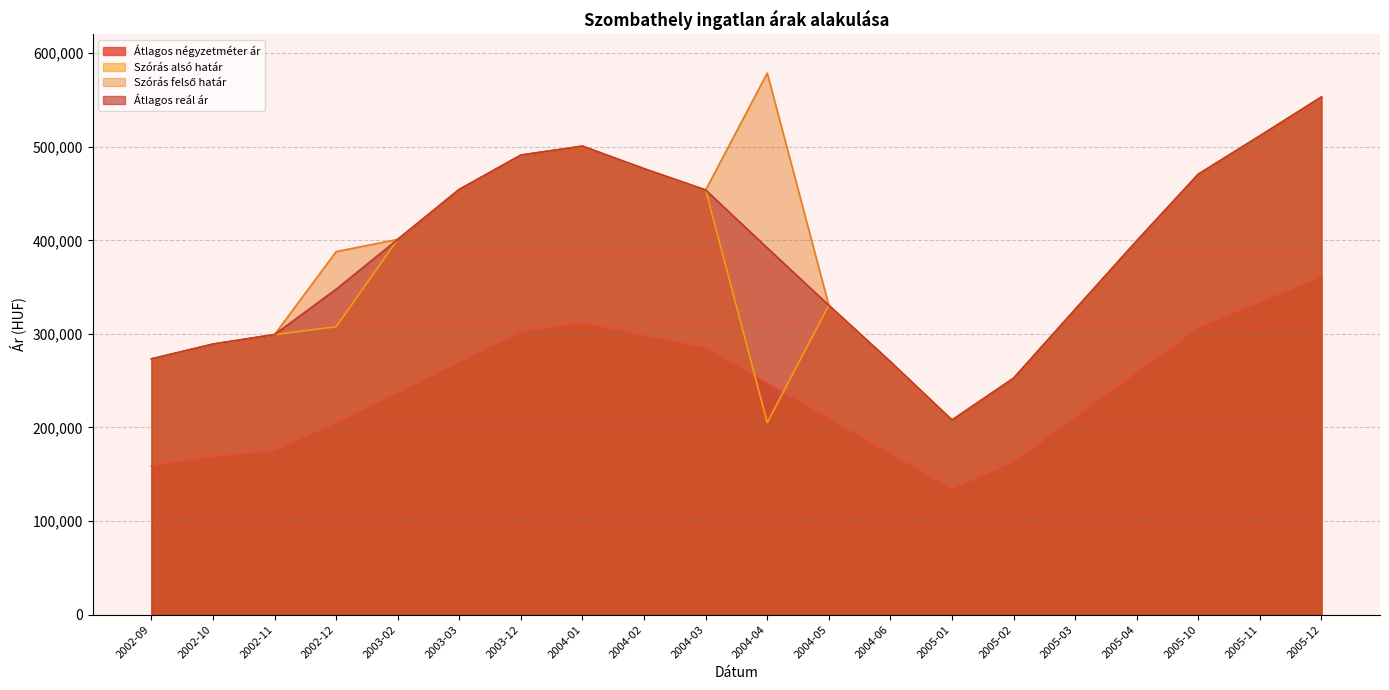

How many lines are shown in the chart?

4